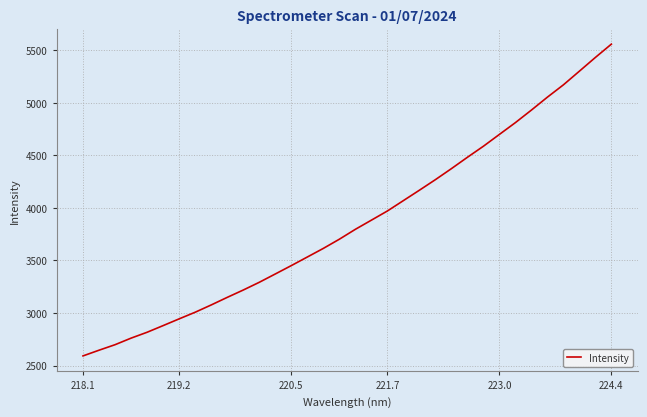

Does the chart have visible grid lines?

Yes